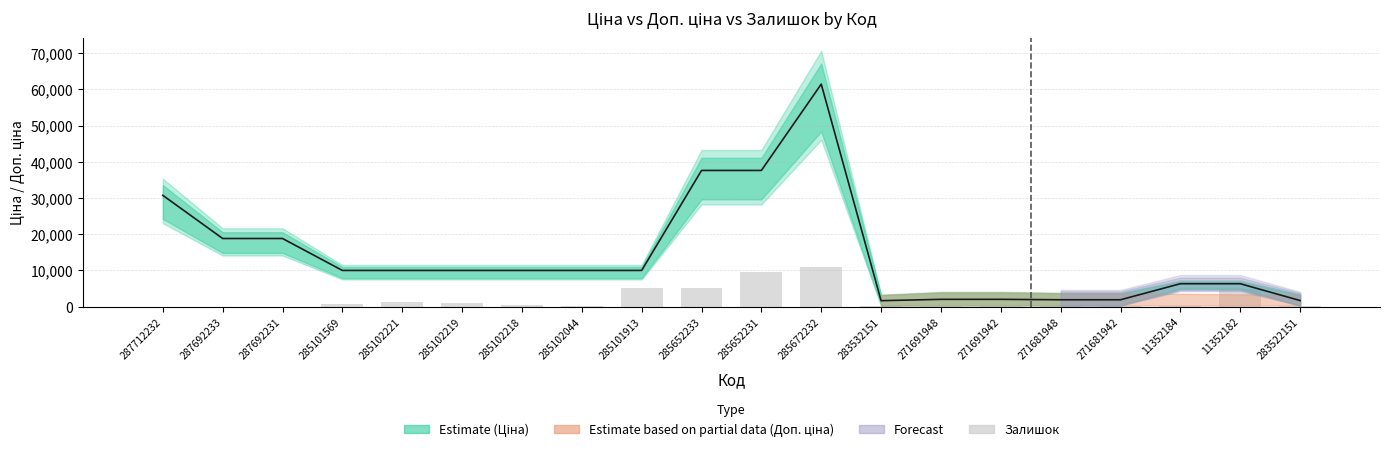

What is the difference between the second highest and minimum values?

9607.3